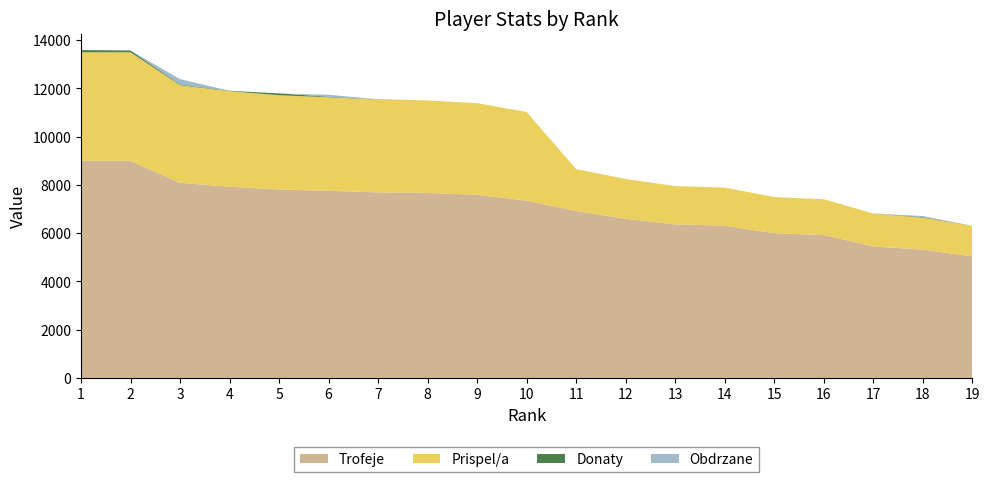

Reading left to right, extract all data points from this chart.

Trofeje: 1=9000	2=9000	3=8090	4=7925	5=7813	6=7757	7=7695	8=7670	9=7594	10=7350	11=6924	12=6599	13=6364	14=6312	15=6000	16=5927	17=5456	18=5317	19=5046
Prispel/a: 1=4500	2=4500	3=4045	4=3962	5=3906	6=3878	7=3847	8=3835	9=3797	10=3675	11=1731	12=1649	13=1591	14=1578	15=1500	16=1481	17=1364	18=1329	19=1261
Donaty: 1=92	2=74	3=28	4=16	5=76	6=24	7=8	8=0	9=0	10=0	11=0	12=0	13=0	14=0	15=0	16=0	17=0	18=26	19=0
Obdrzane: 1=0	2=0	3=224	4=0	5=0	6=80	7=0	8=0	9=0	10=0	11=0	12=0	13=0	14=0	15=0	16=0	17=0	18=40	19=0